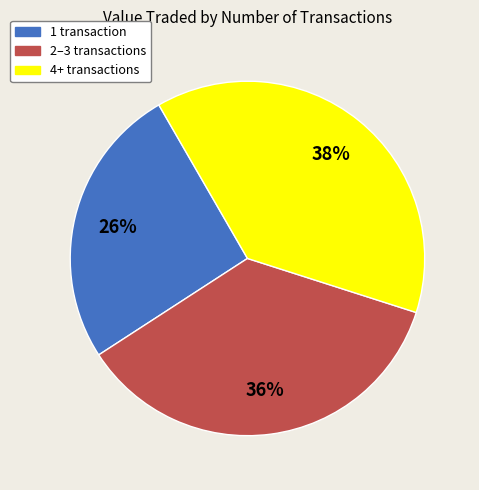

Does 1 transaction account for over 50% of the chart?

No